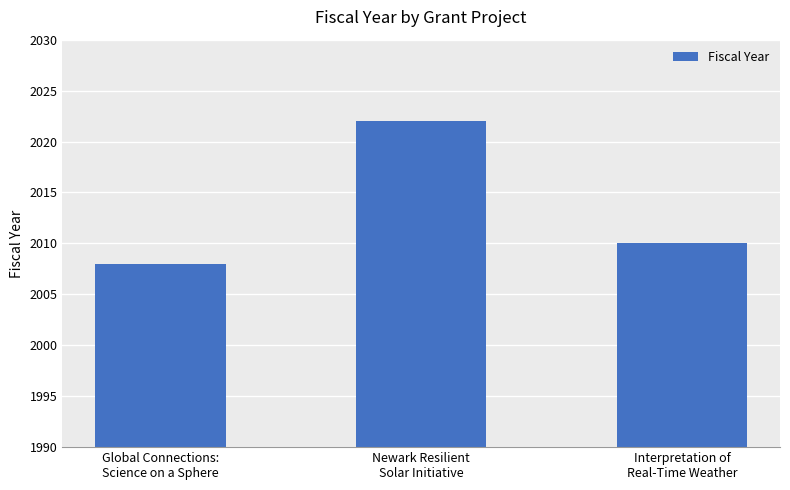

Is it true that the value at Global Connections:
Science on a Sphere is 1147?

False